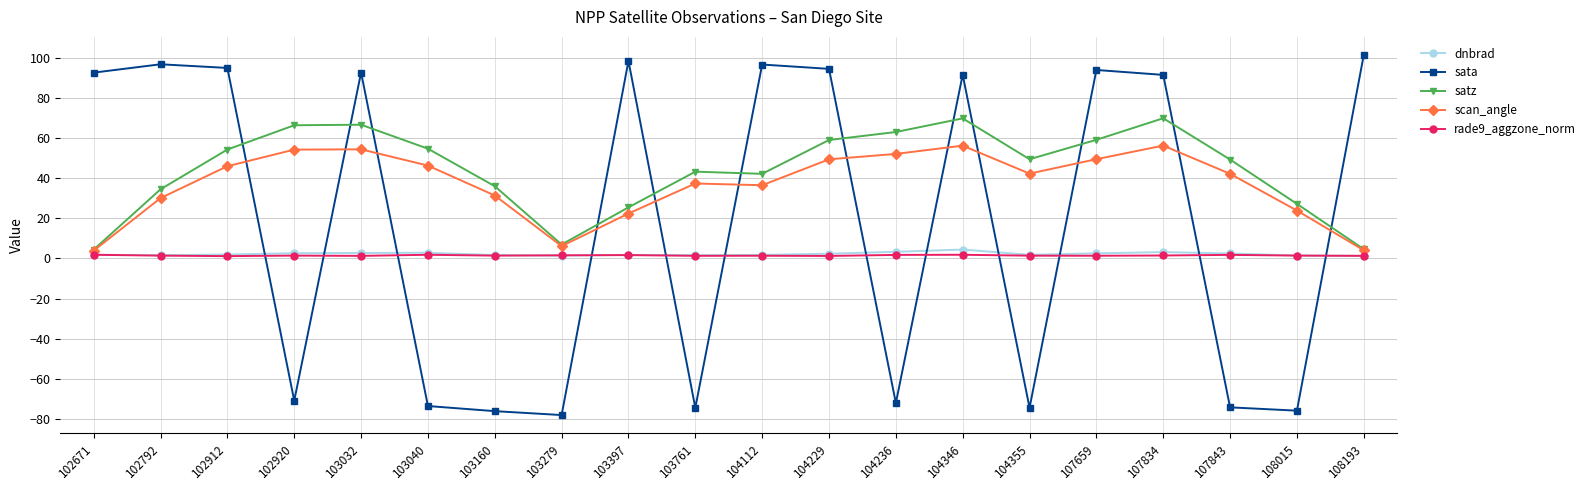

What is the value of the rade9_aggzone_norm point at the 9th from the left?

1.7